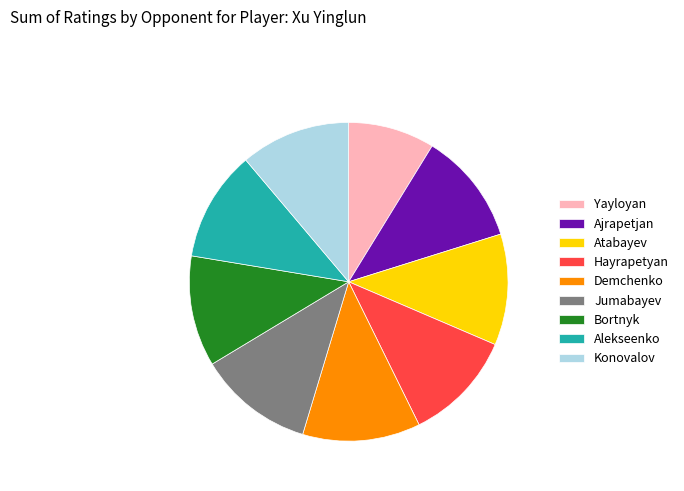

Is it true that Konovalov is 11% of the pie?

True